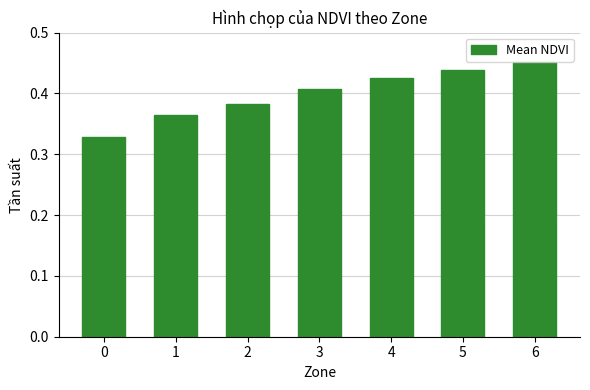

The chart shows a value of 0.6 at 4. True or false?

False